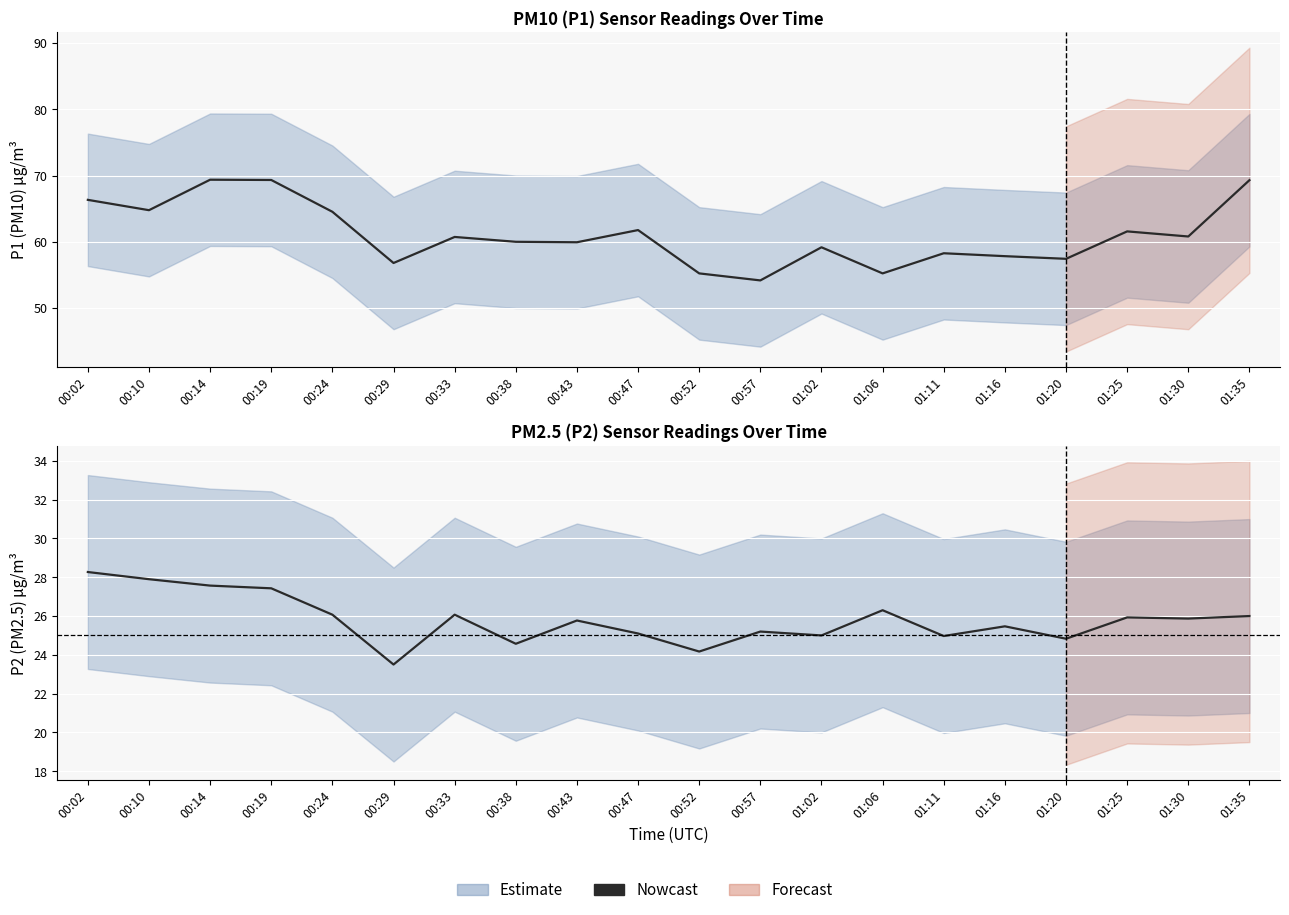

Which has a higher value, 00:24 or 01:11?

00:24